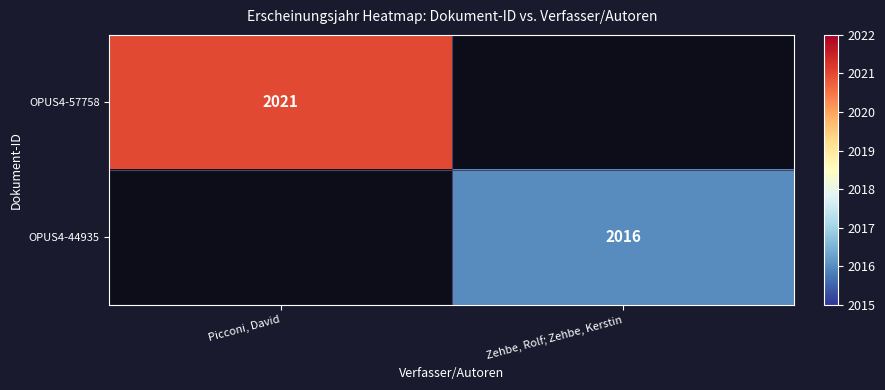

Count the number of data series in this chart.

2